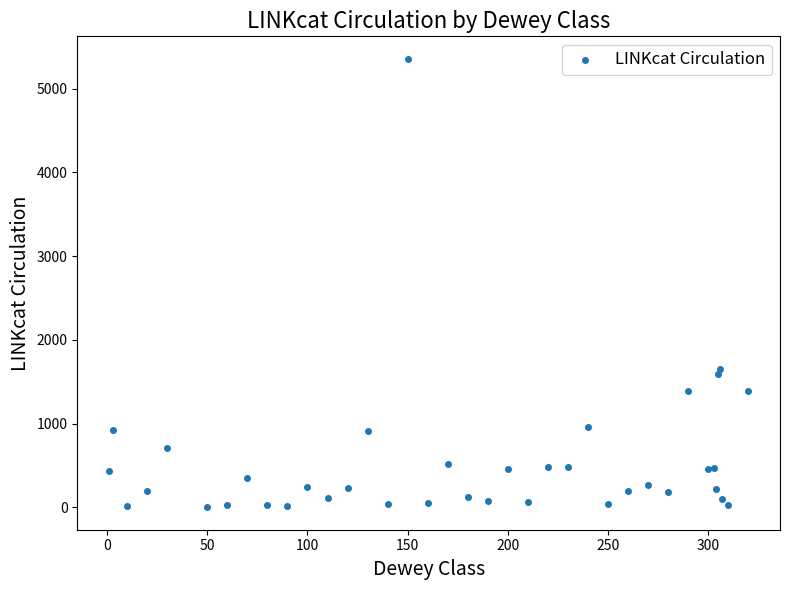

What Y value in the scatter plot is closest to 2680?

1654